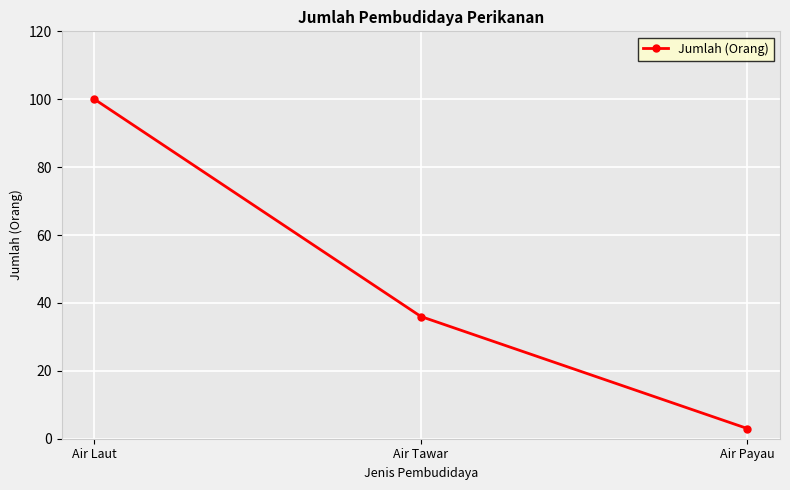

At which label is the value closest to 51?

Air Tawar